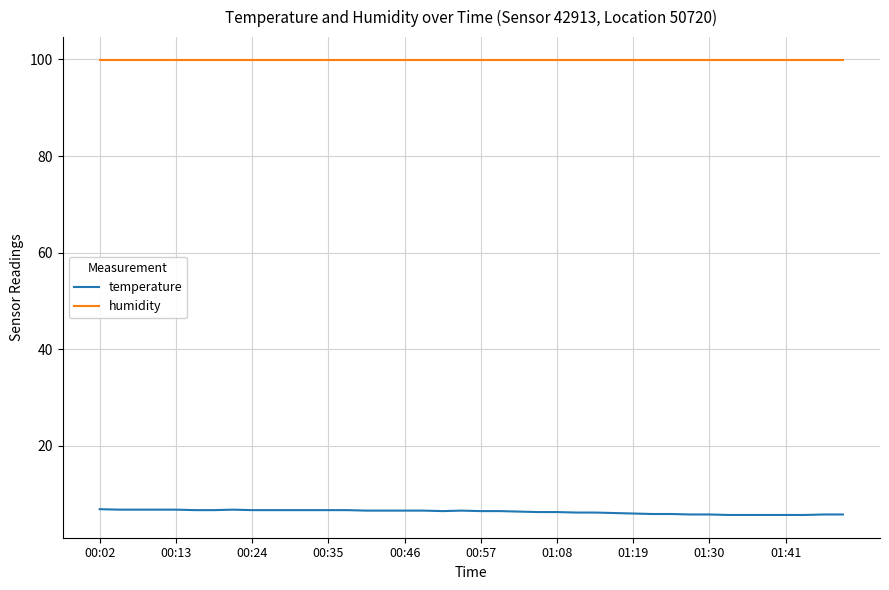

True or false: temperature and humidity cross at least once.

False